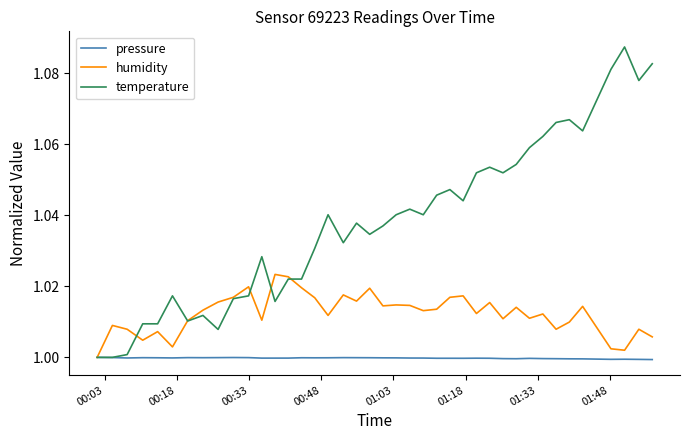

Which series has the widest spread of values?

temperature